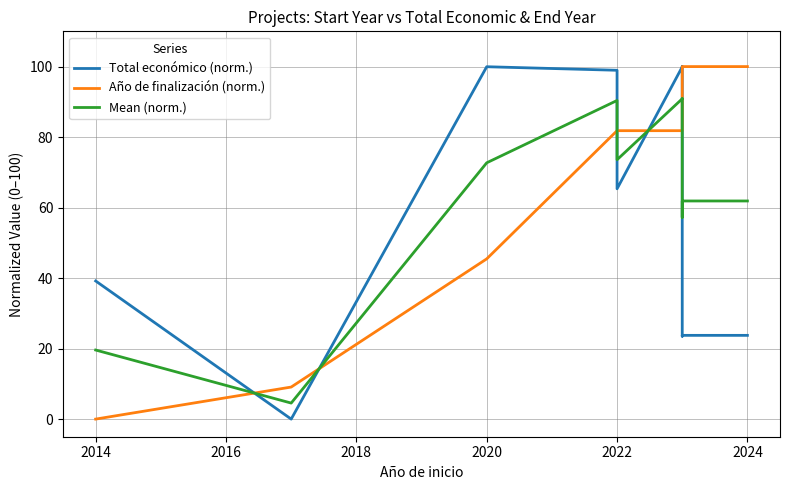

The Mean (norm.) series shows 90.9 at 2022. True or false?

True